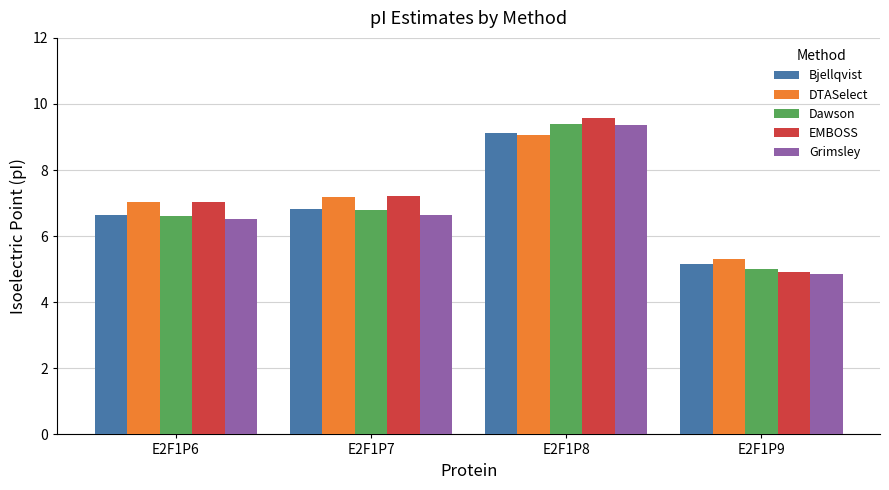

True or false: EMBOSS has a value of 4.2 at E2F1P7.

False